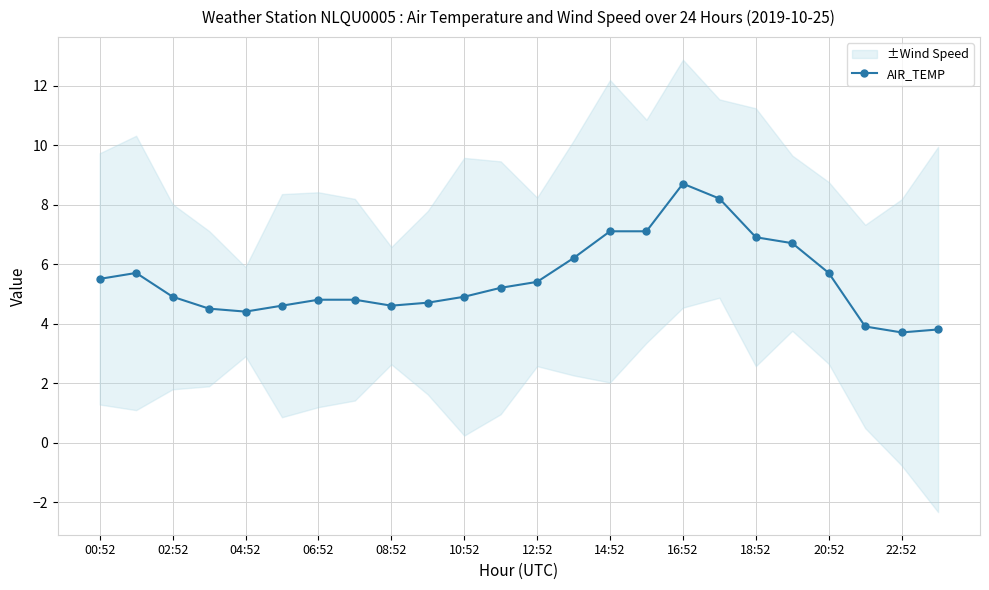

True or false: AIR_TEMP has a value of 9.3 at 00:52.

False